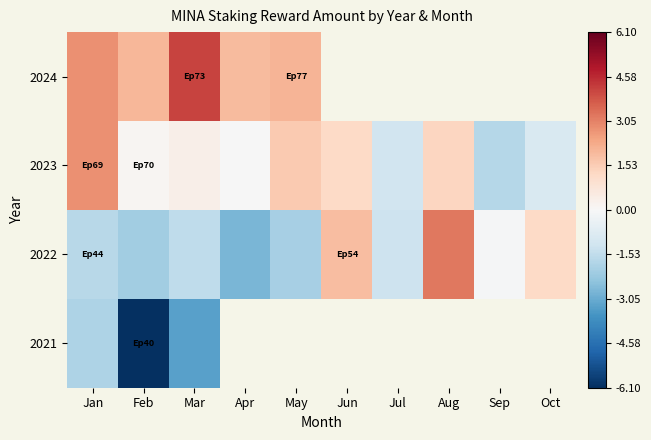

Which category has the lowest value in the 2023 series?

Sep